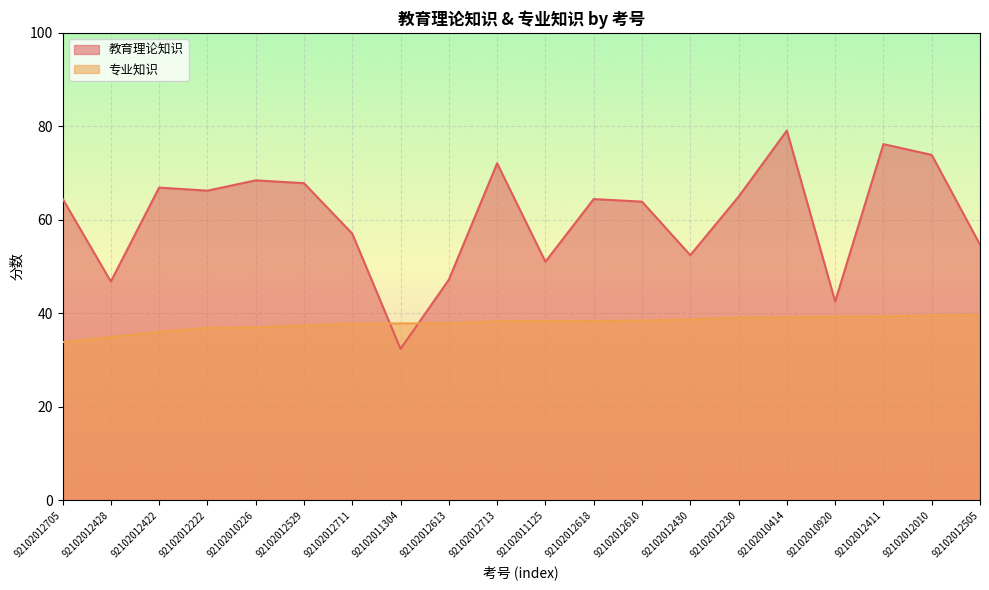

How many values in the 专业知识 series exceed 38?

11